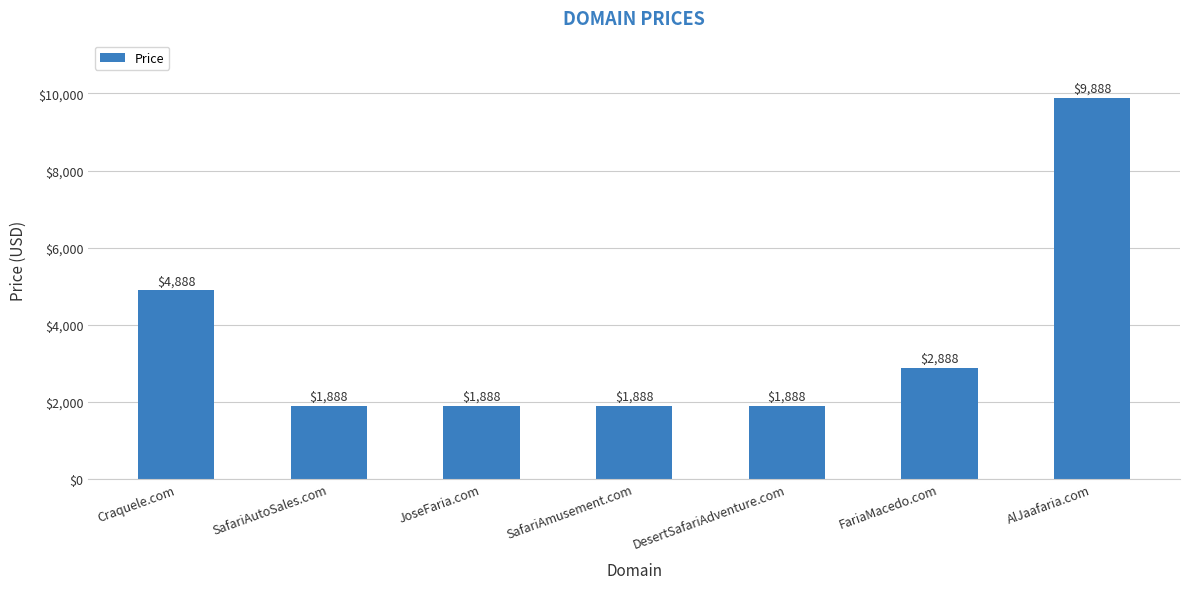

Which has a higher value, JoseFaria.com or AlJaafaria.com?

AlJaafaria.com